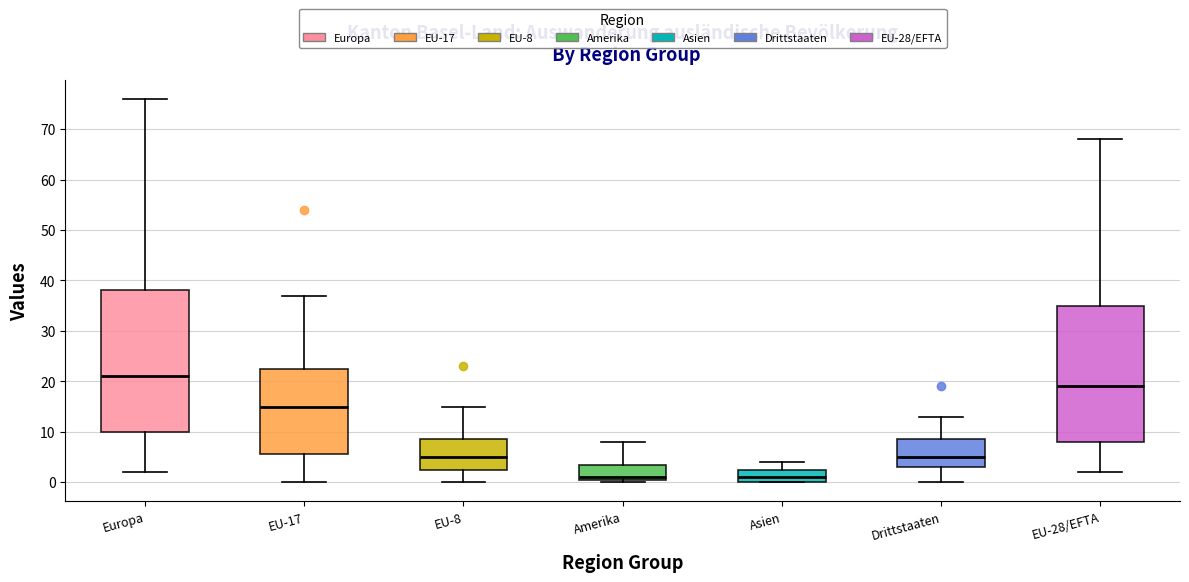

Which box has the highest median line?

Europa